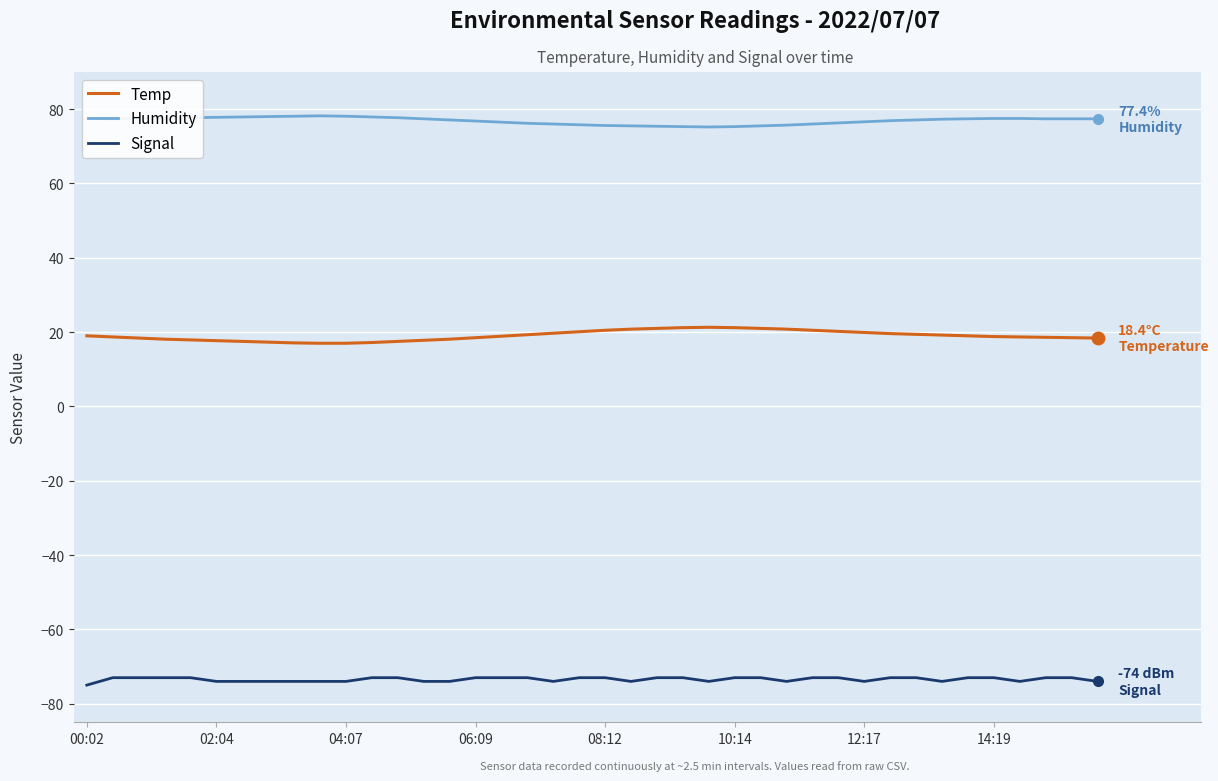

What is the maximum value shown in the chart?

78.2